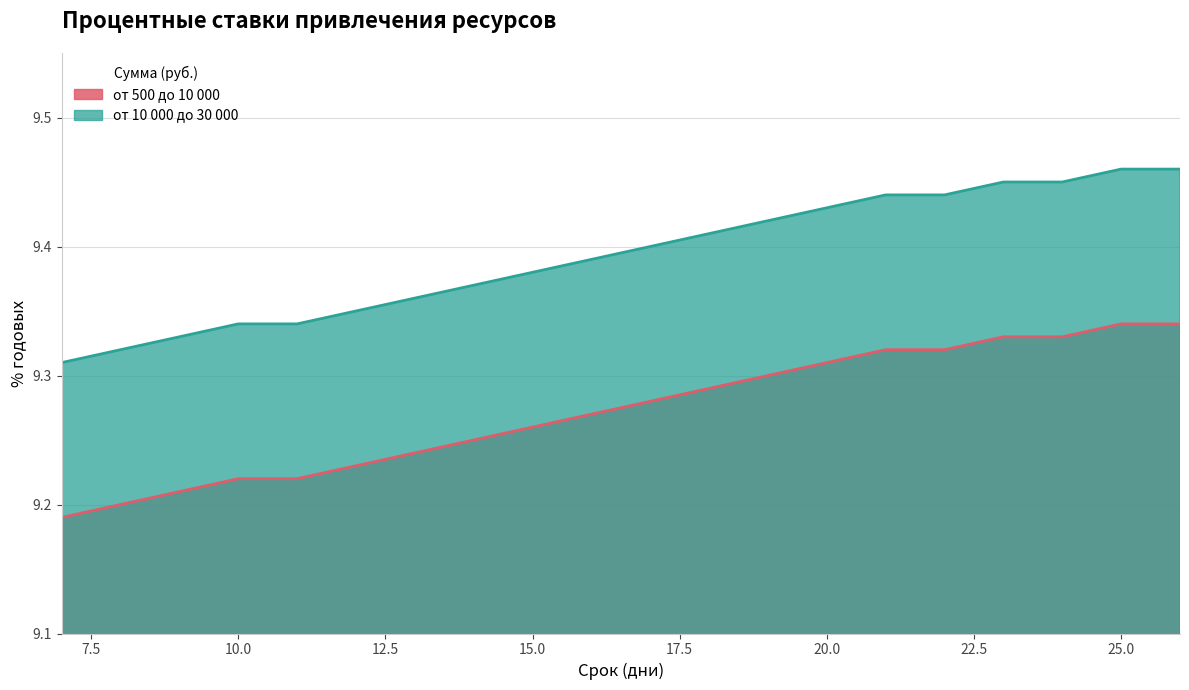

What is the approximate value of от 10 000 до 30 000 at 14?

9.2